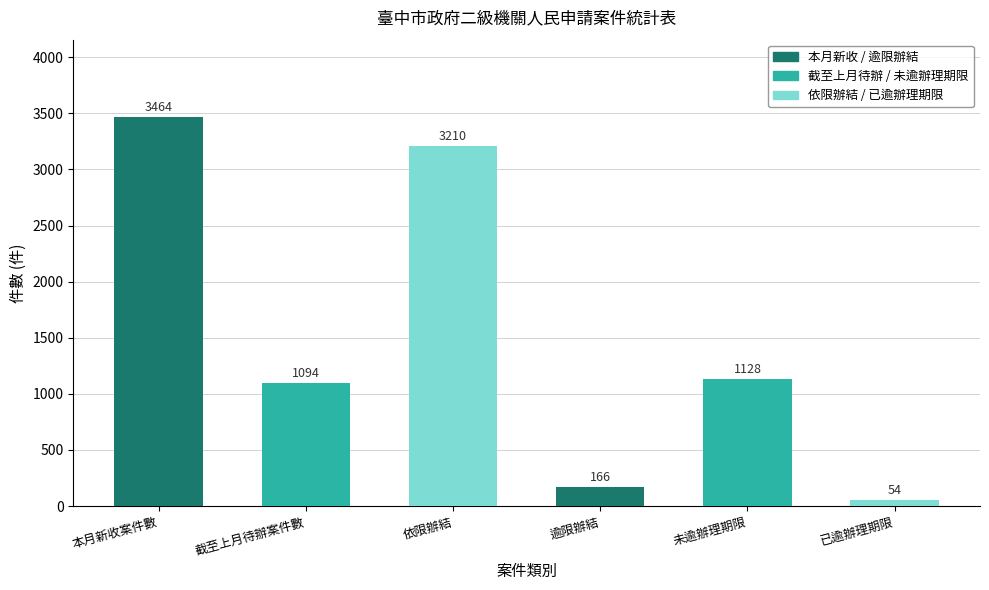

Does the chart contain stacked bars?

No